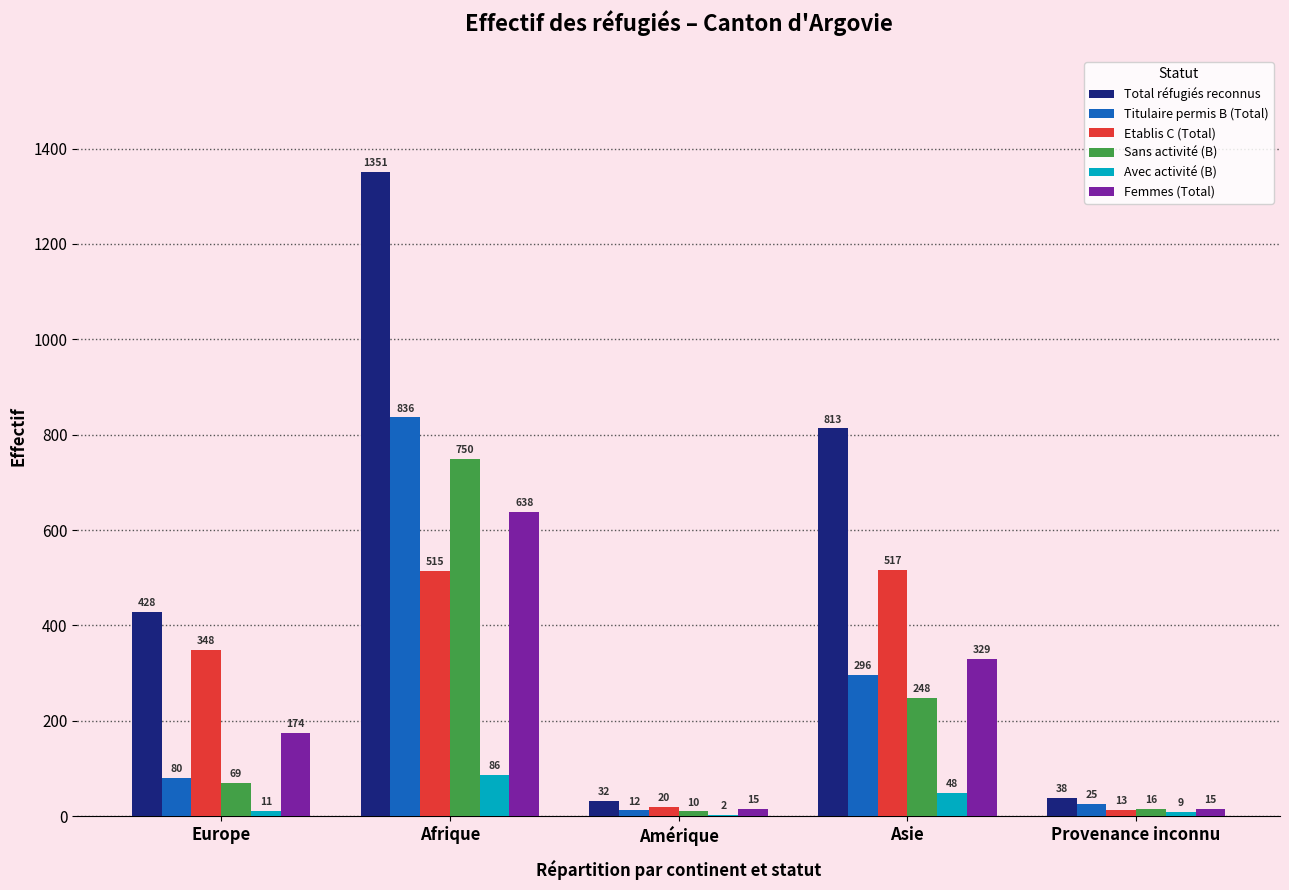

Which series has the largest range (max minus min)?

Total réfugiés reconnus